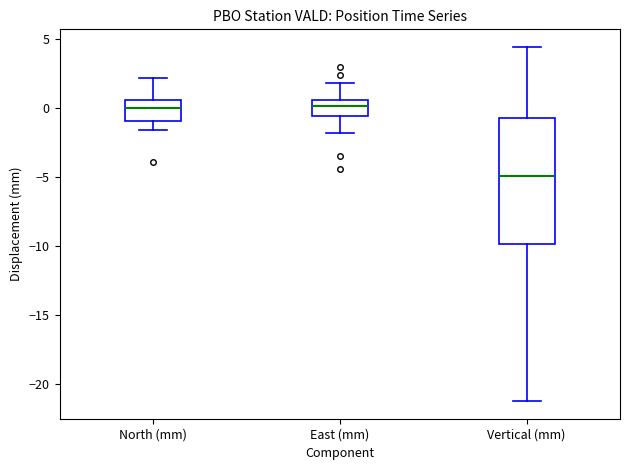

Which box is the tallest, from its lower edge to its upper edge?

Vertical (mm)